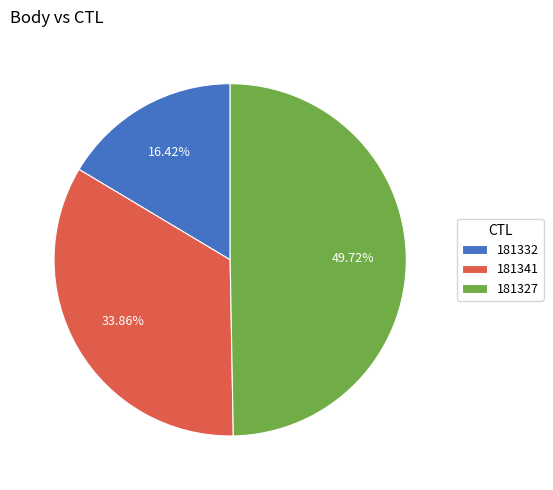

To the nearest percent, what is the difference between the 181327 and 181341 slice percentages?

16%